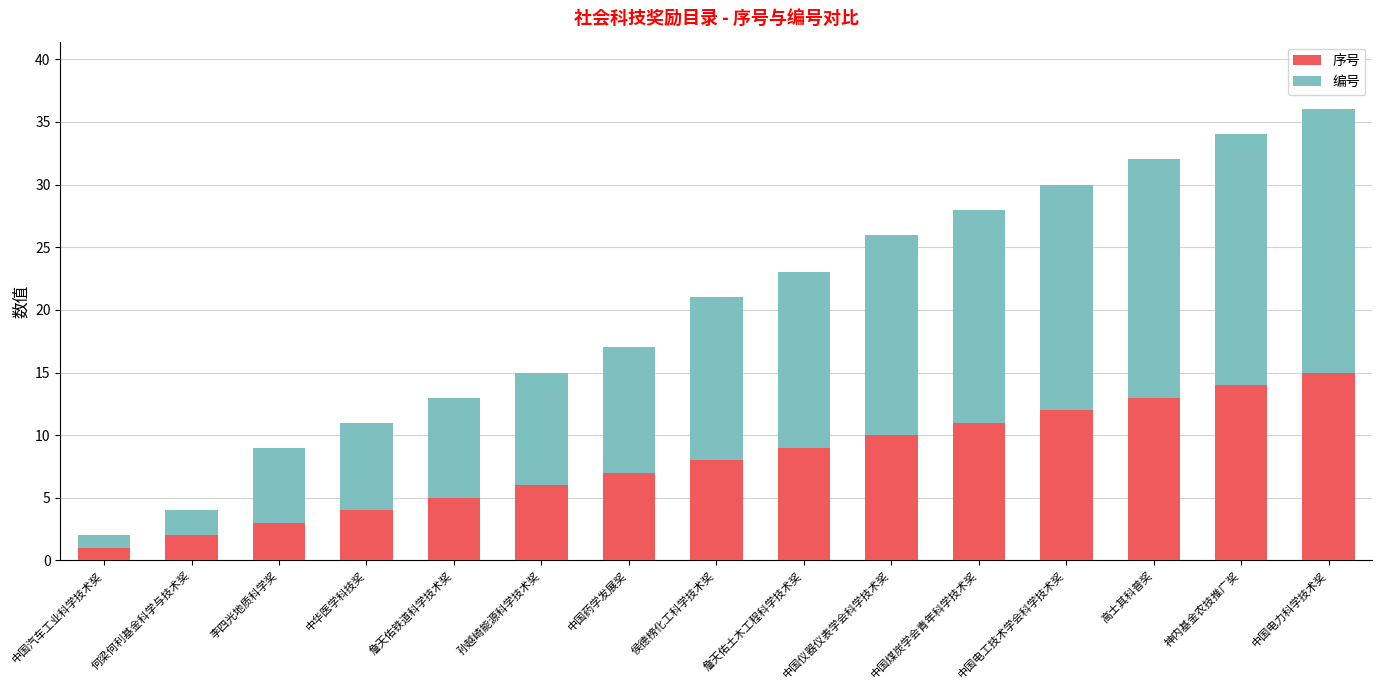

At which label does 序号 reach its minimum?

中国汽车工业科学技术奖